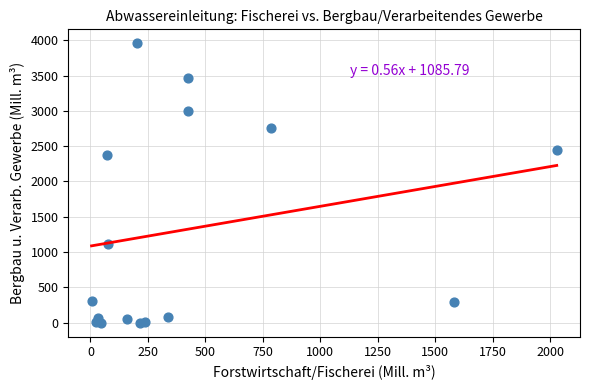

What Y value in the scatter plot is closest to 1977?

2368.9